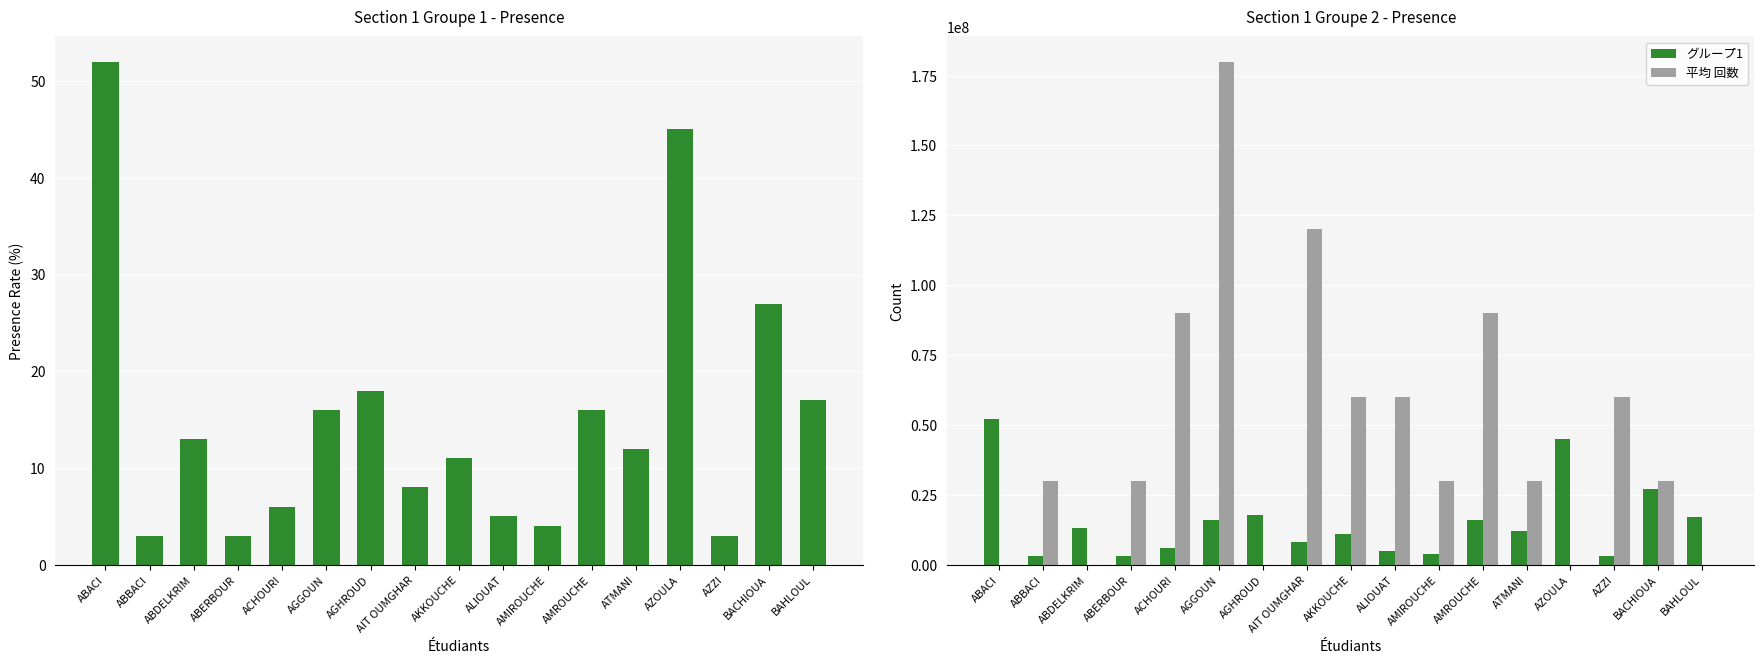

Which series has the widest spread of values?

平均 回数